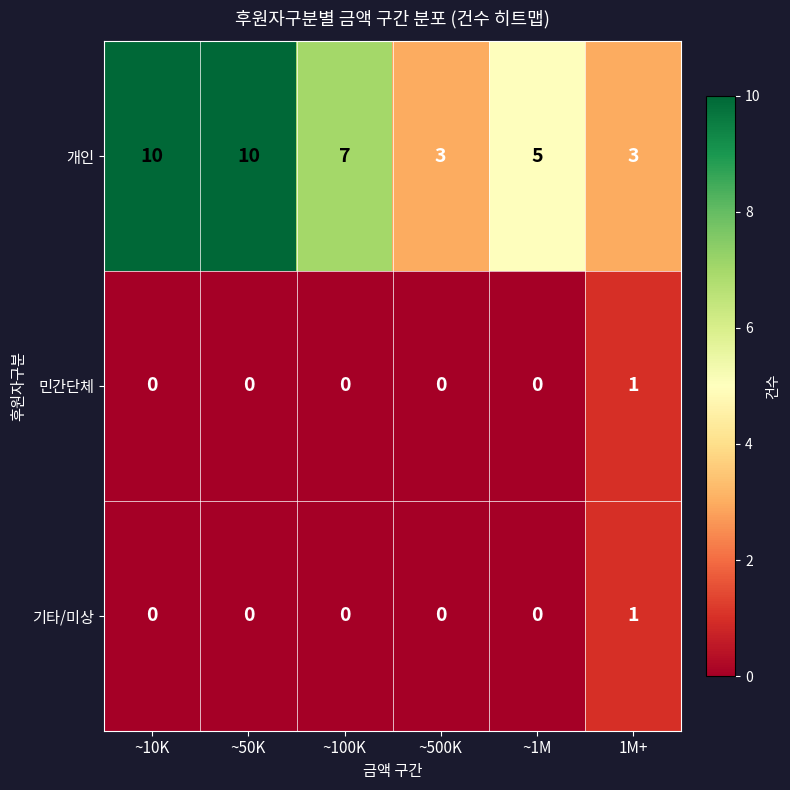

Is it true that 개인 equals 5 at ~1M?

True